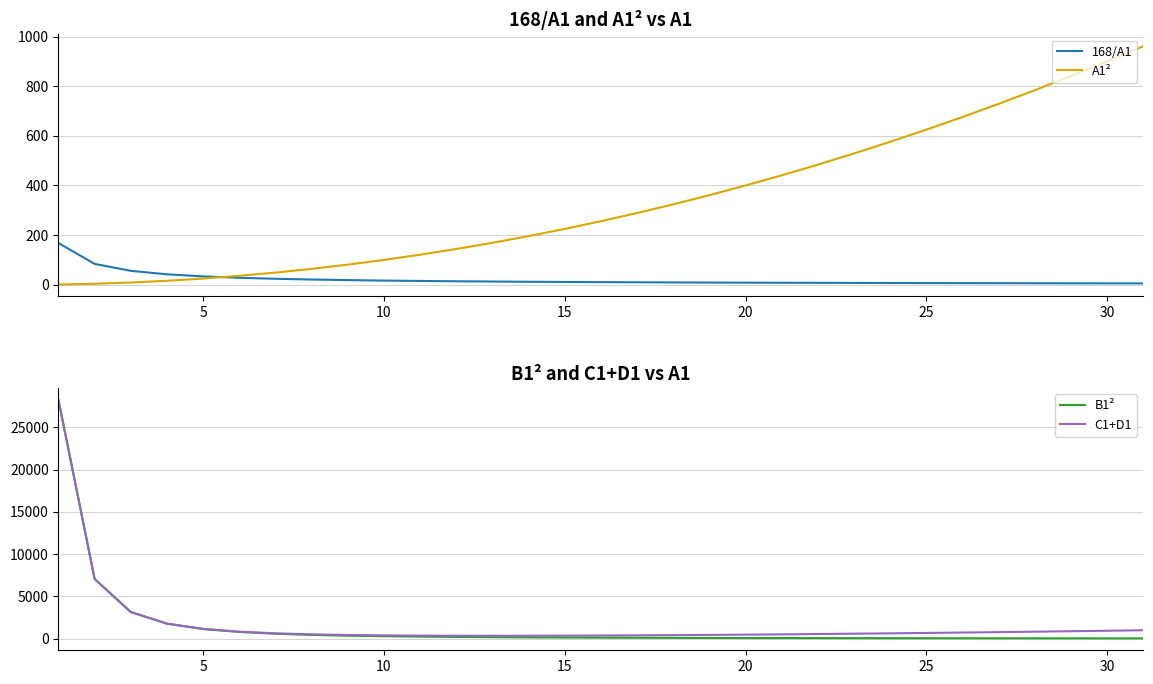

What is the total value across all series at 10?

781.3